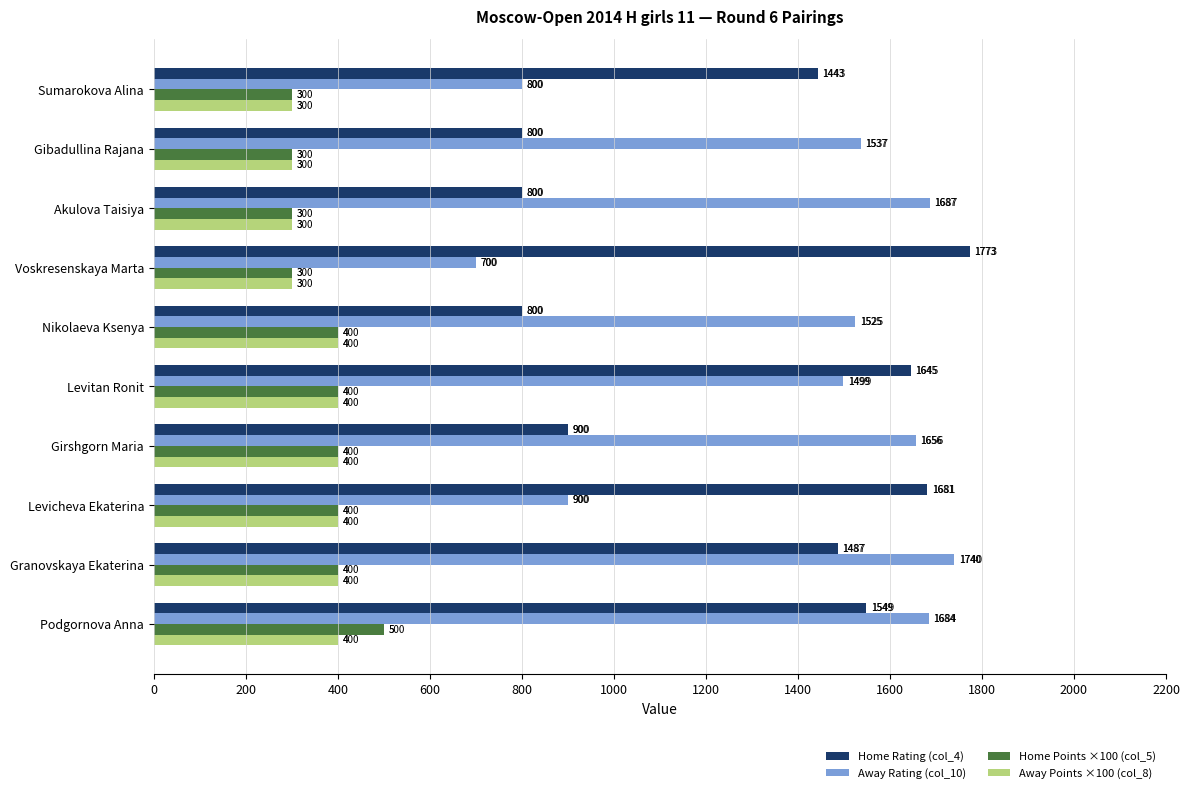

What is the difference between the maximum and minimum values in the Away Rating (col_10) series?

1040